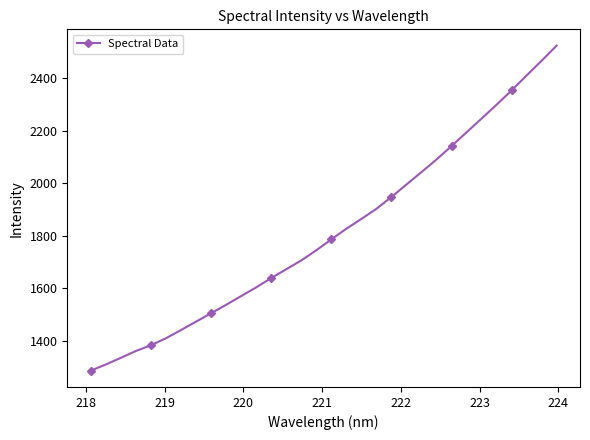

What is the greatest value displayed?

2524.3